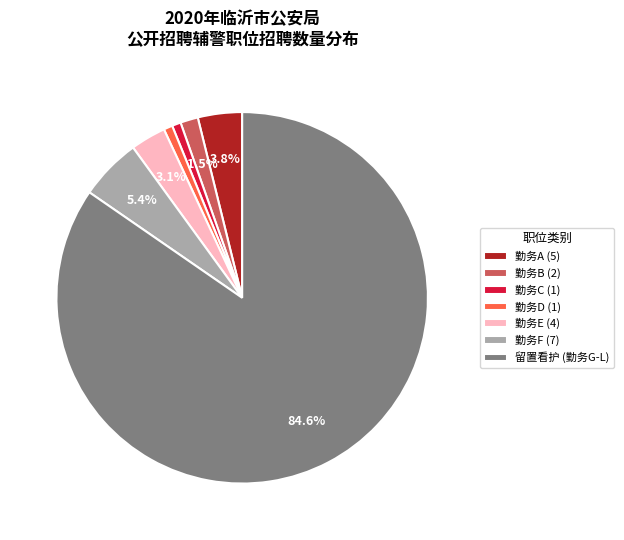

Between 勤务F (7) and 勤务D (1), which is larger?

勤务F (7)